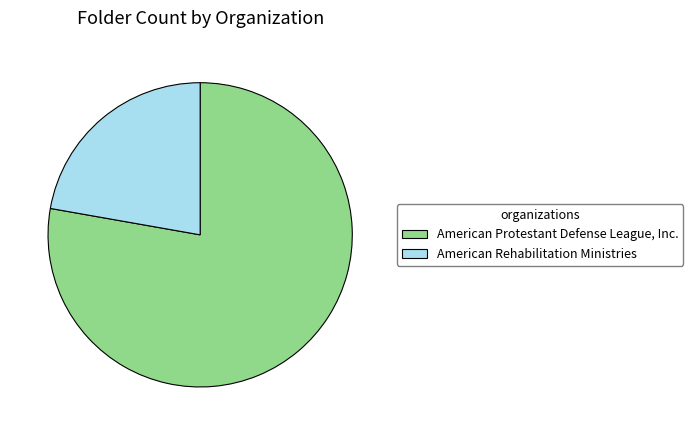

Is American Protestant Defense League, Inc. the majority of the pie?

Yes